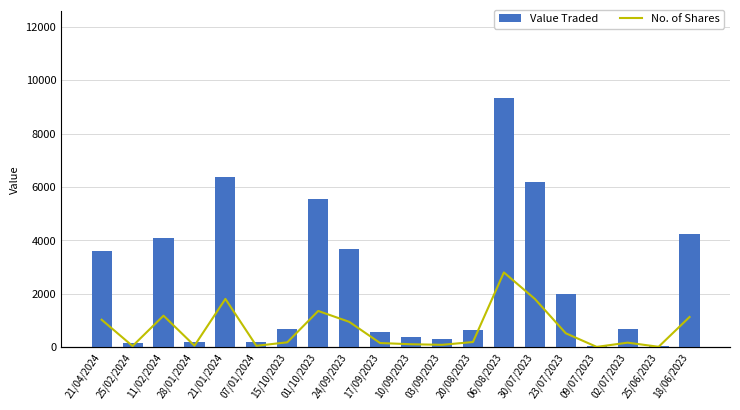

What is the value of the No. of Shares bar at the 17th from the left?

10